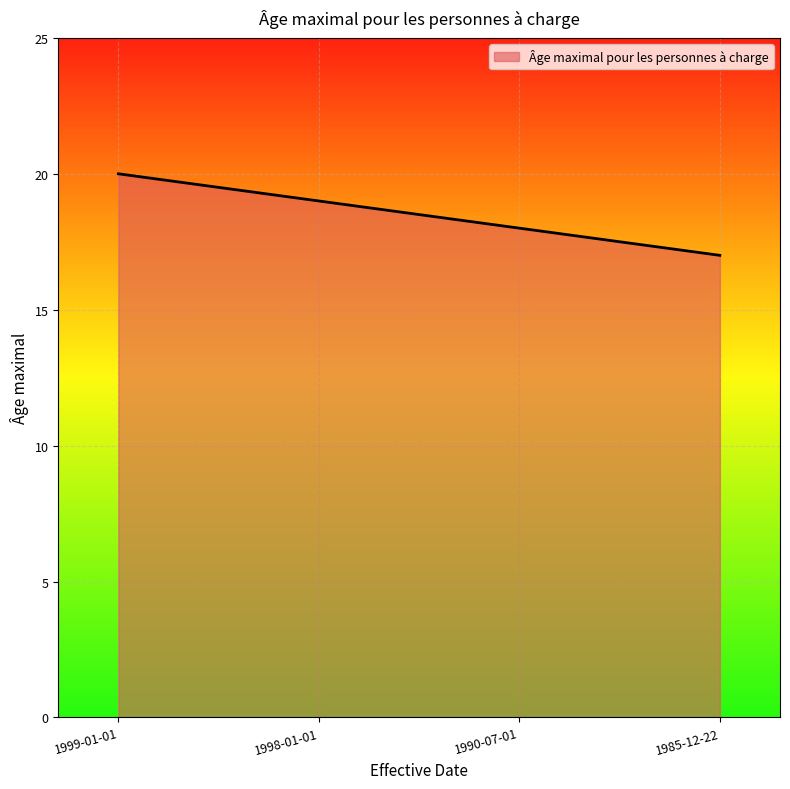

What is the sum of the values at 1999-01-01 and 1990-07-01?

38